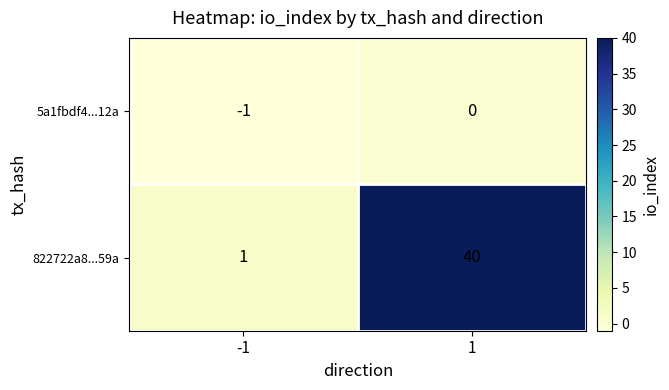

Which series has the widest spread of values?

822722a8...59a